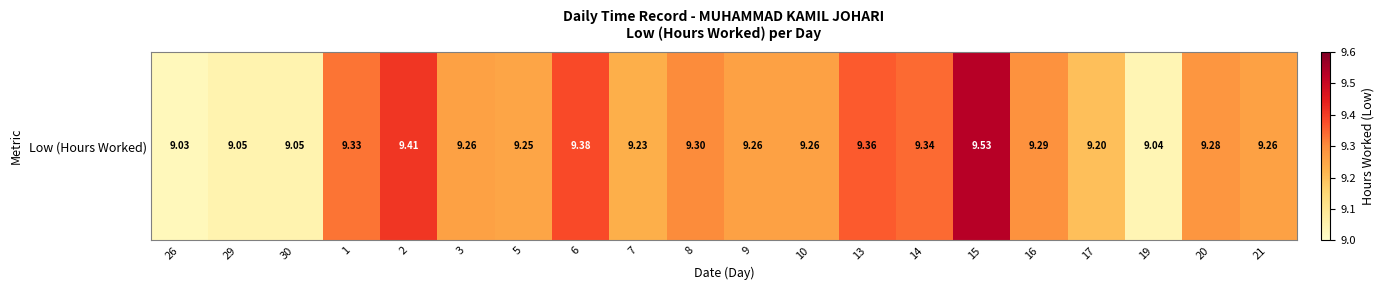

Between 30 and 21, which is larger?

21